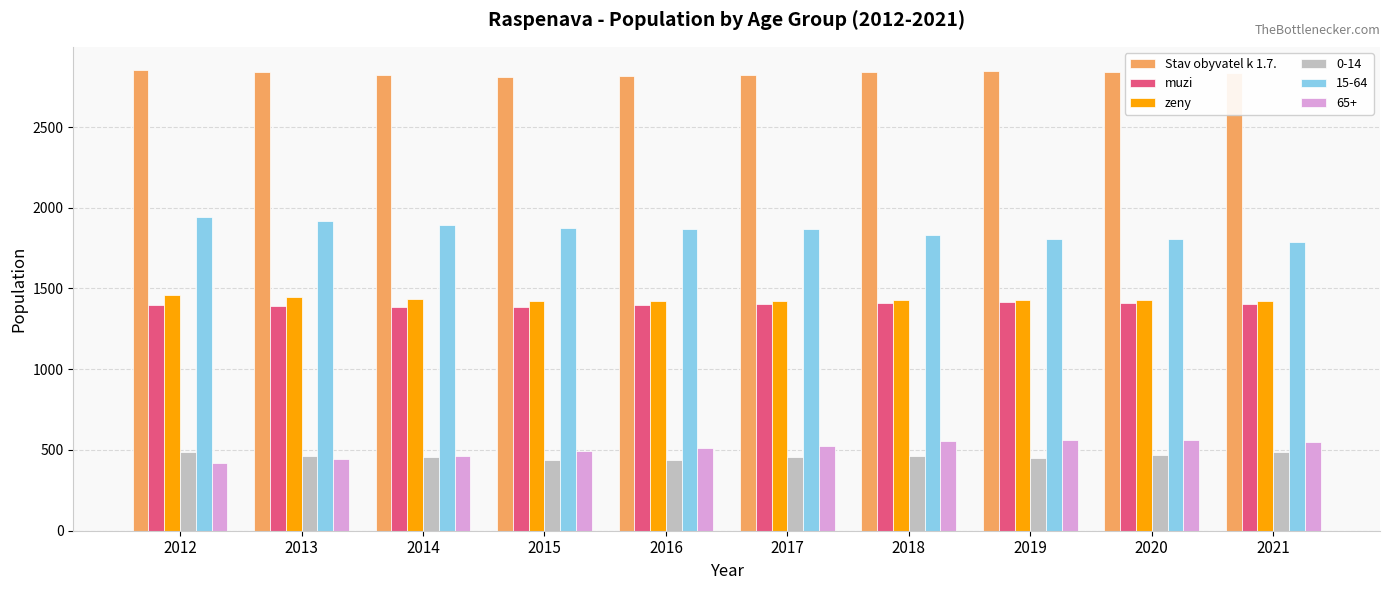

Which series has the largest total across all categories?

Stav obyvatel k 1.7.